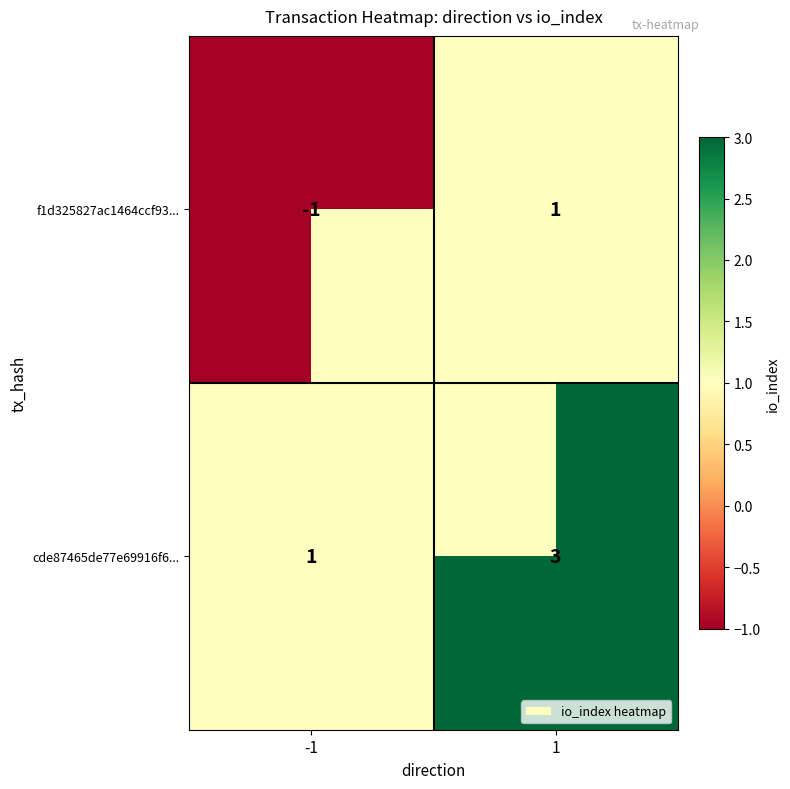

Rank the series by their maximum value, from highest to lowest.

cde87465de77e69916f6..., f1d325827ac1464ccf93...